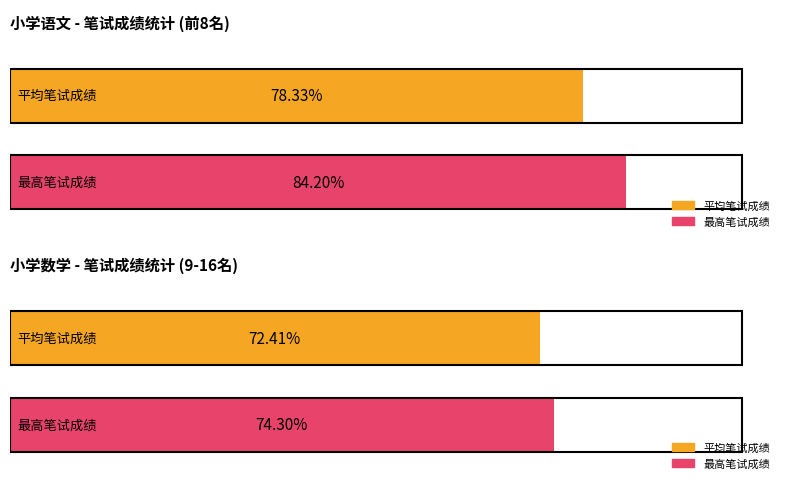

Are the bars horizontal?

Yes